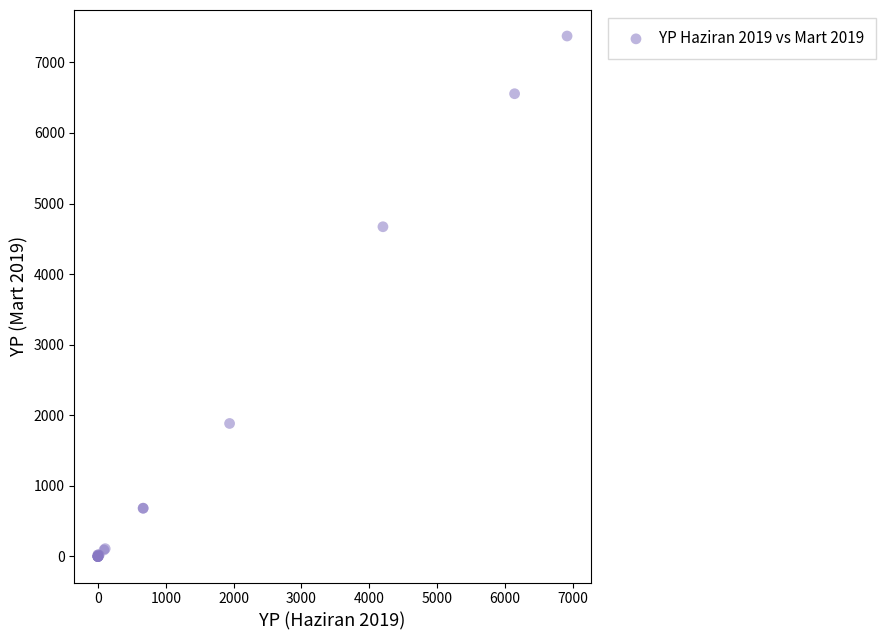

What Y value in the scatter plot is closest to 3686?

4671.0